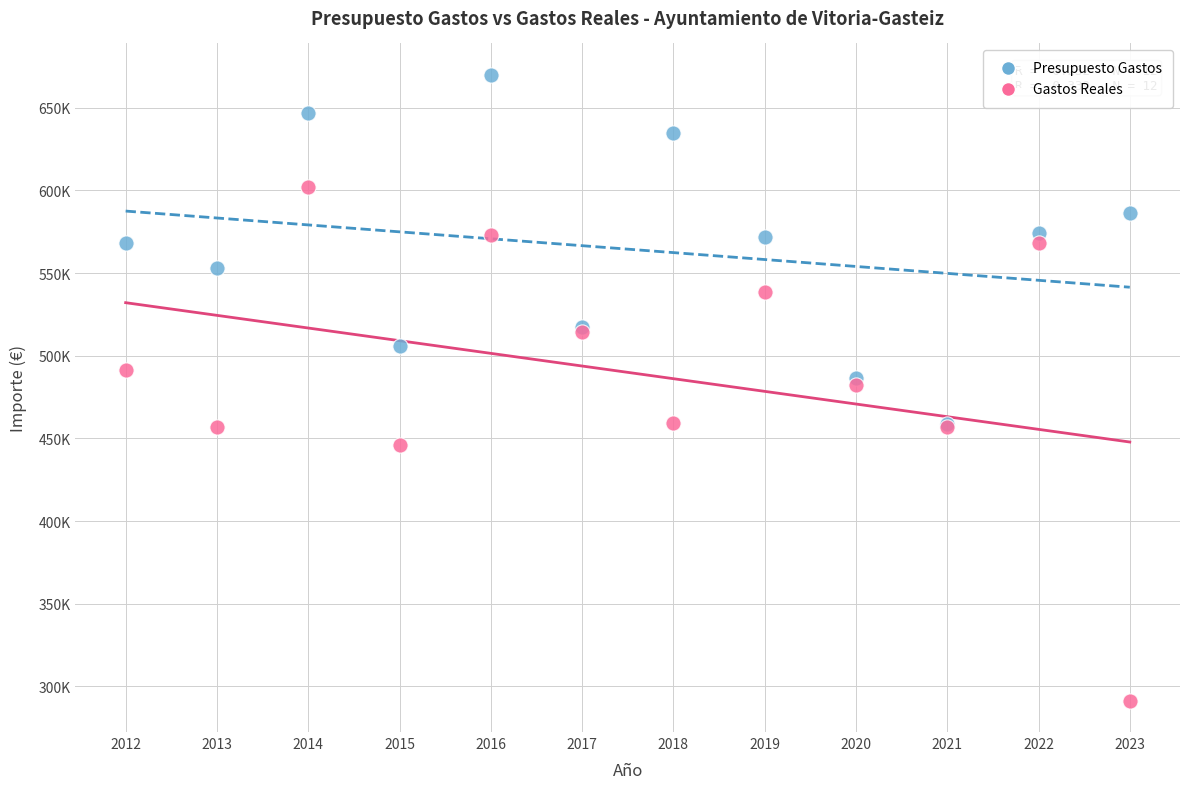

What are all the series names shown in the legend?

Presupuesto Gastos, Gastos Reales